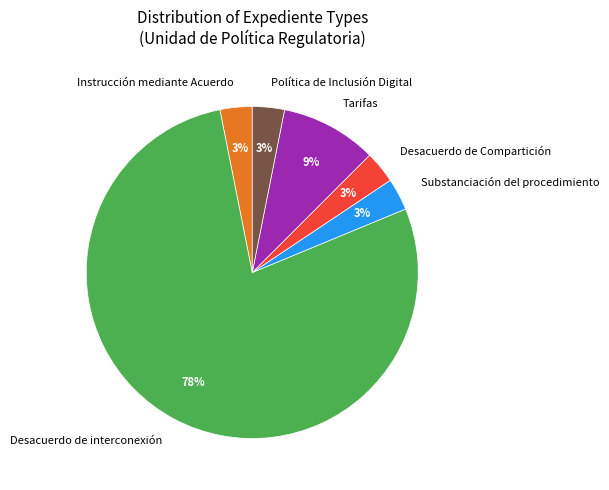

The Tarifas slice represents 9% of the pie. True or false?

True